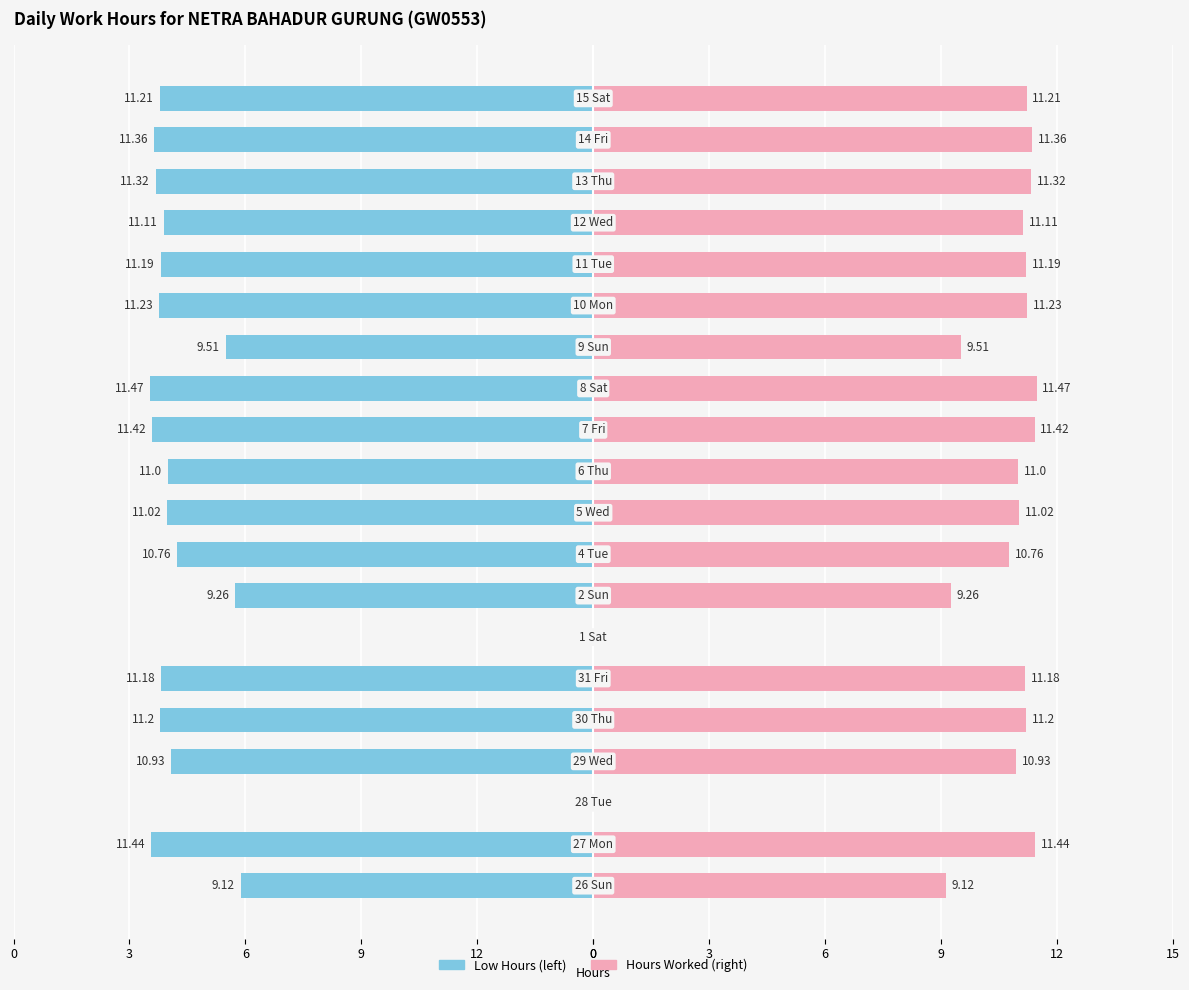

Rank the series by their maximum value, from lowest to highest.

Low Hours, Hours Worked